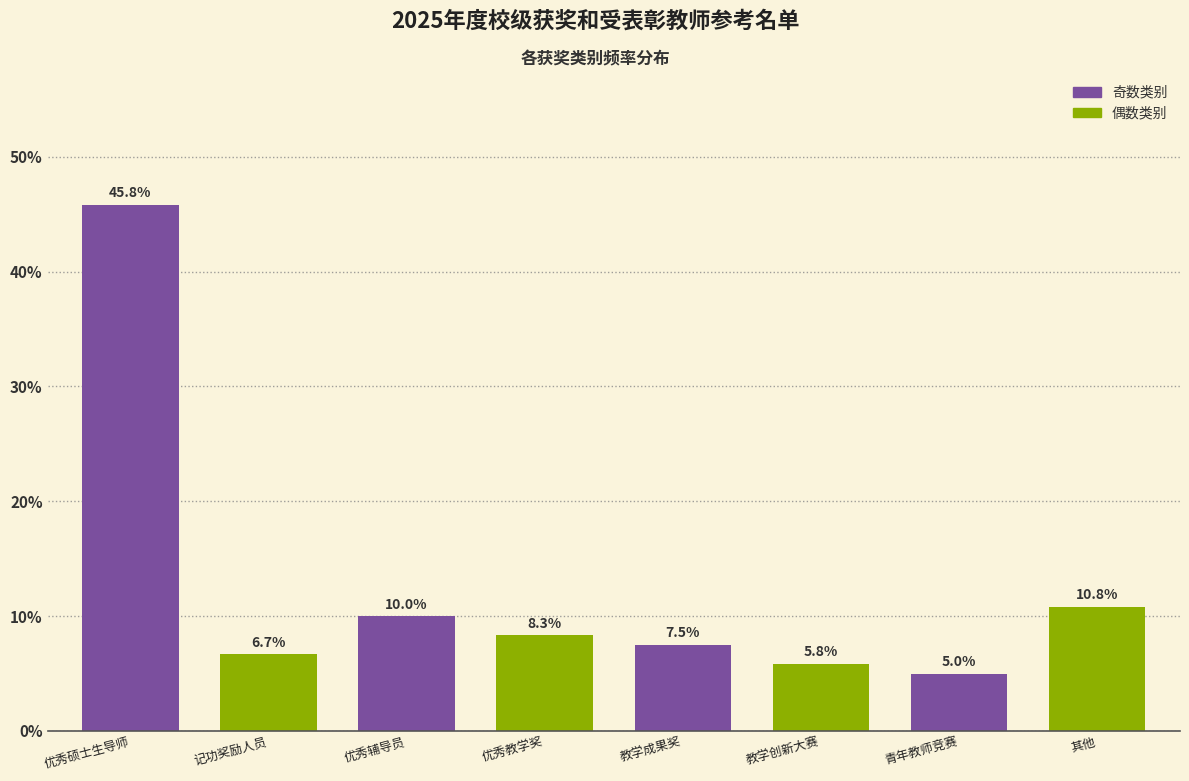

Reading left to right, transcribe all the data shown in this chart.

优秀硕士生导师=45.8	记功奖励人员=6.7	优秀辅导员=10.0	优秀教学奖=8.3	教学成果奖=7.5	教学创新大赛=5.8	青年教师竞赛=5.0	其他=10.8